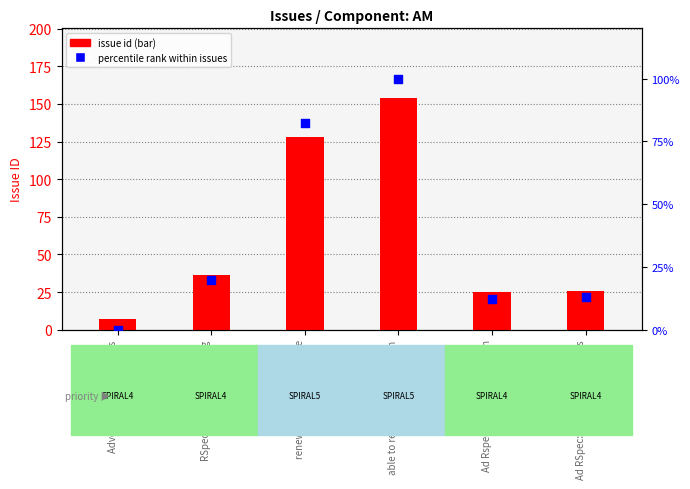

What is the total value across all series at Ad RSpec: Include external refs?

38.9